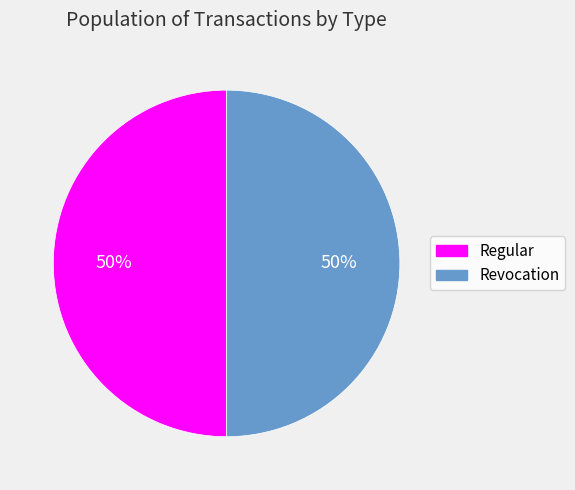

How many slices are in this pie chart?

2